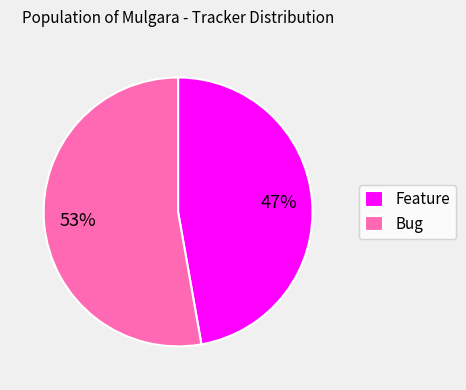

Is it true that Bug is 53% of the pie?

True